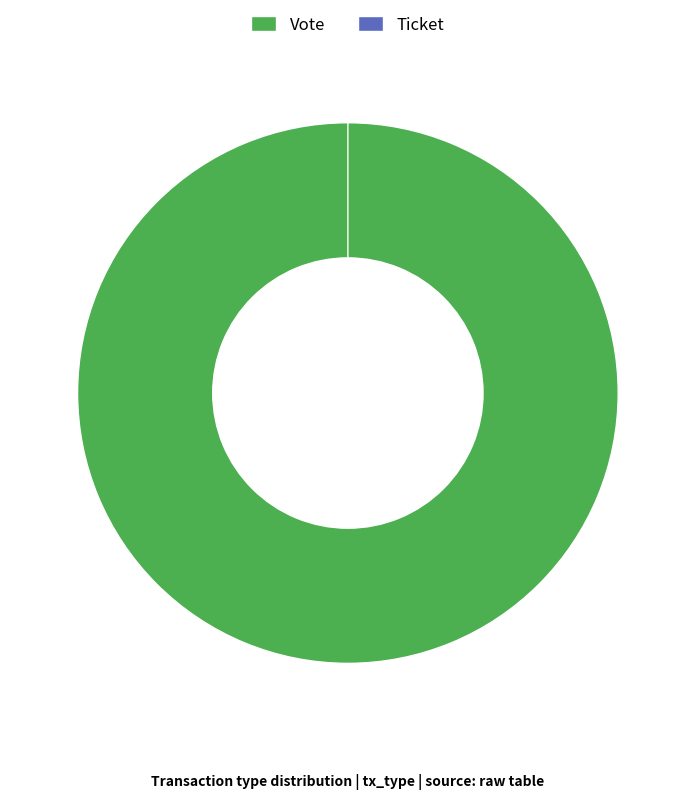

Combined, what portion of the pie is Ticket and Vote?

100.0%